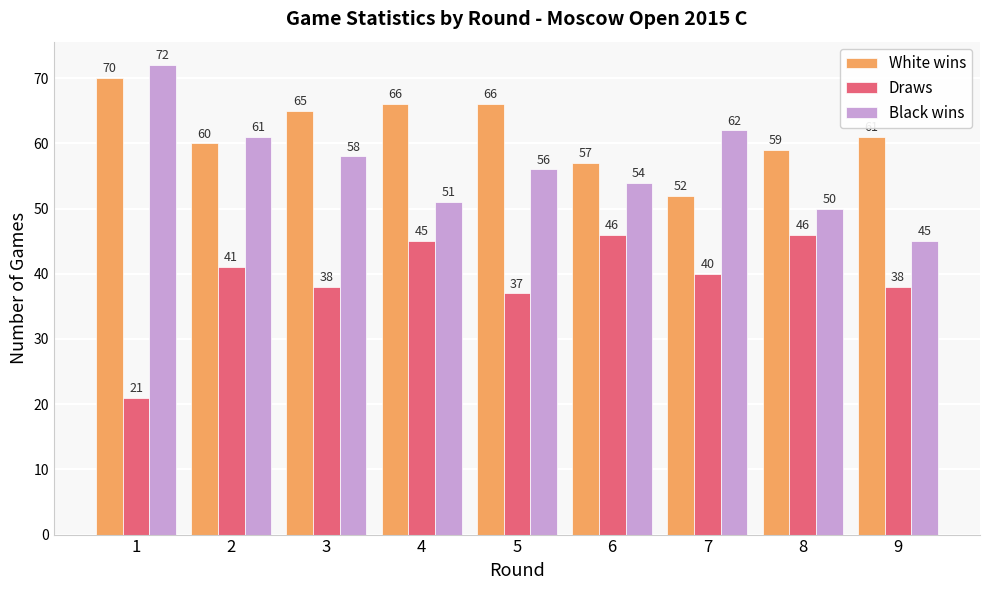

How many bars are there in each group?

3